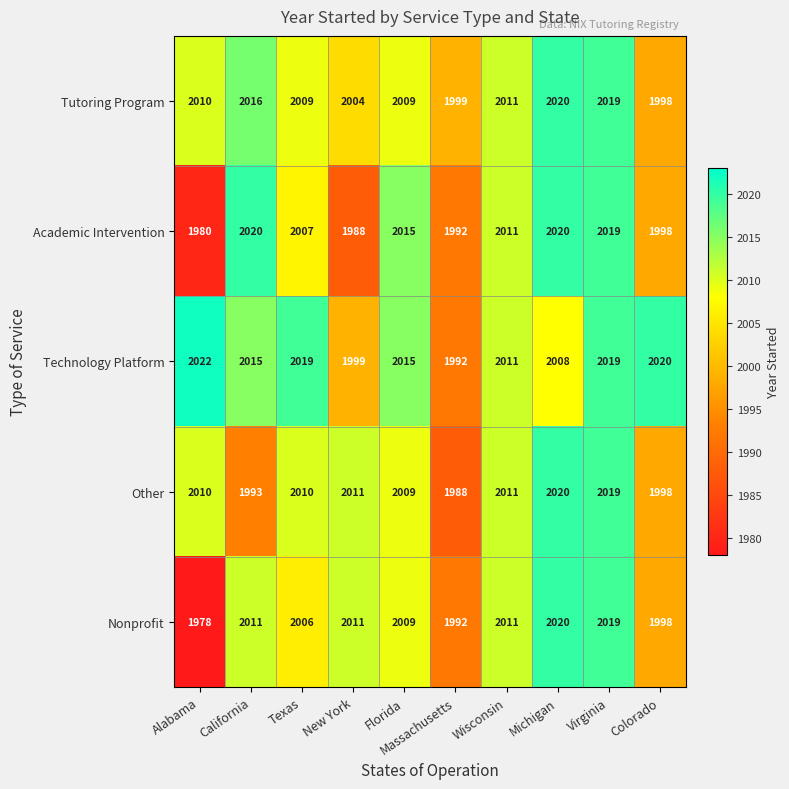

Count the number of categories in the chart.

10